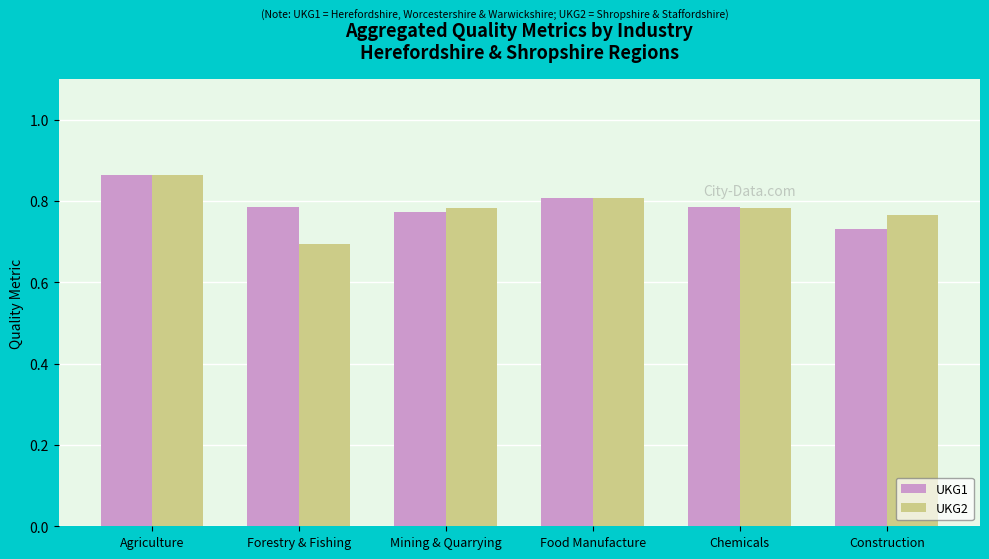

What is the difference between the maximum and minimum values in the UKG1 series?

0.1